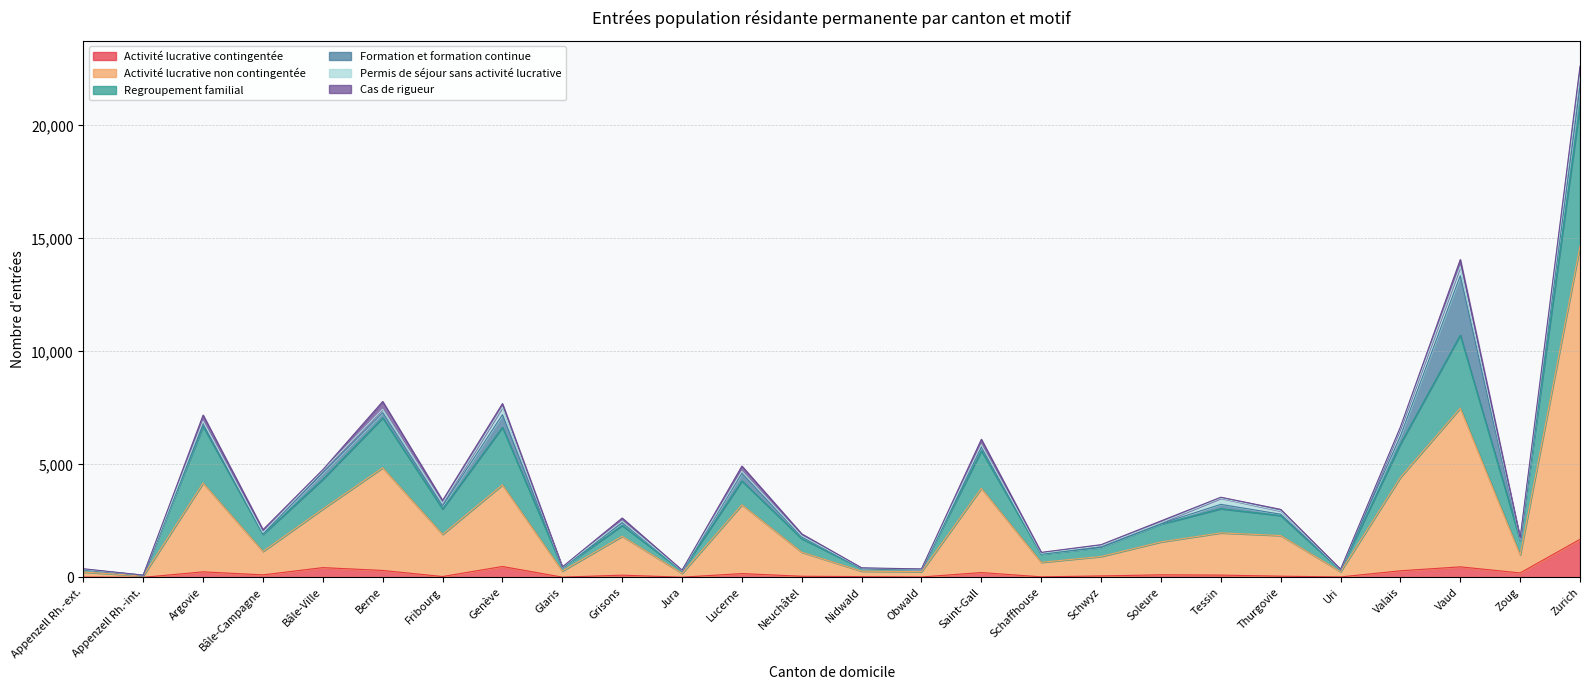

The value of Activité lucrative contingentée at Argovie is 244. True or false?

True